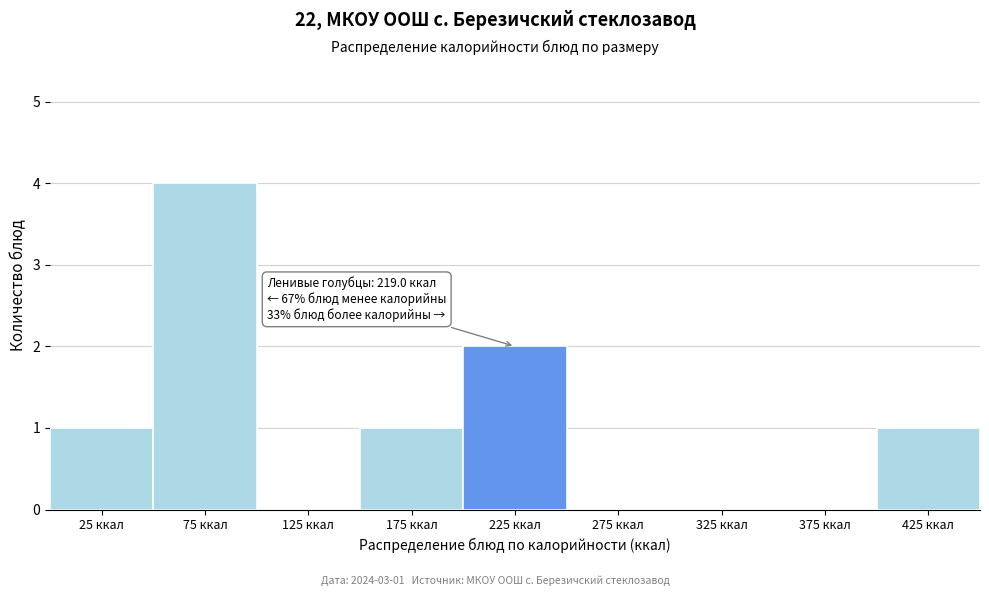

Over which range of the x-axis is the bar tallest?

50 to 100